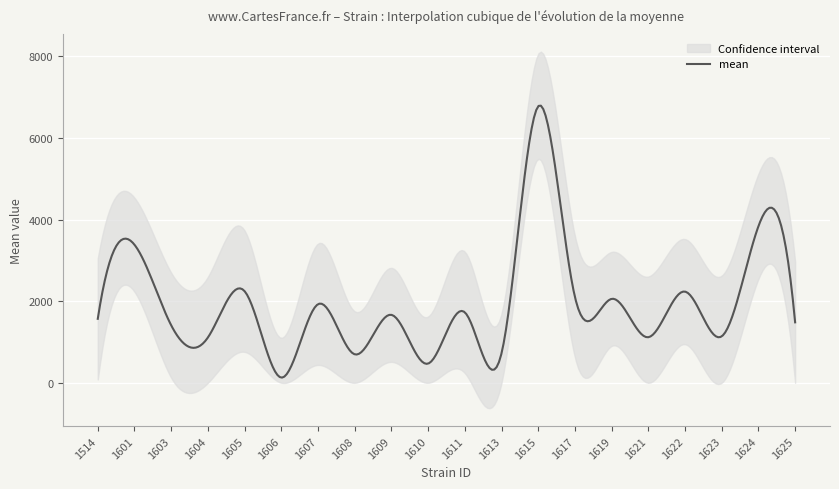

True or false: mean and lowercl cross at least once.

False